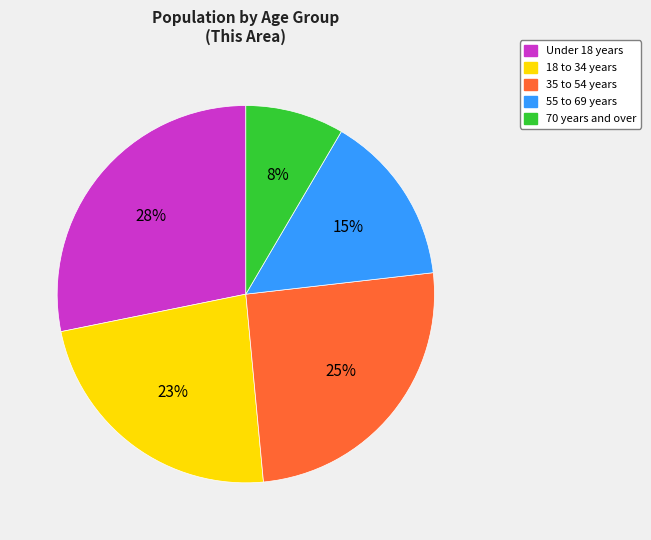

Does 18 to 34 years represent more than half of the total?

No